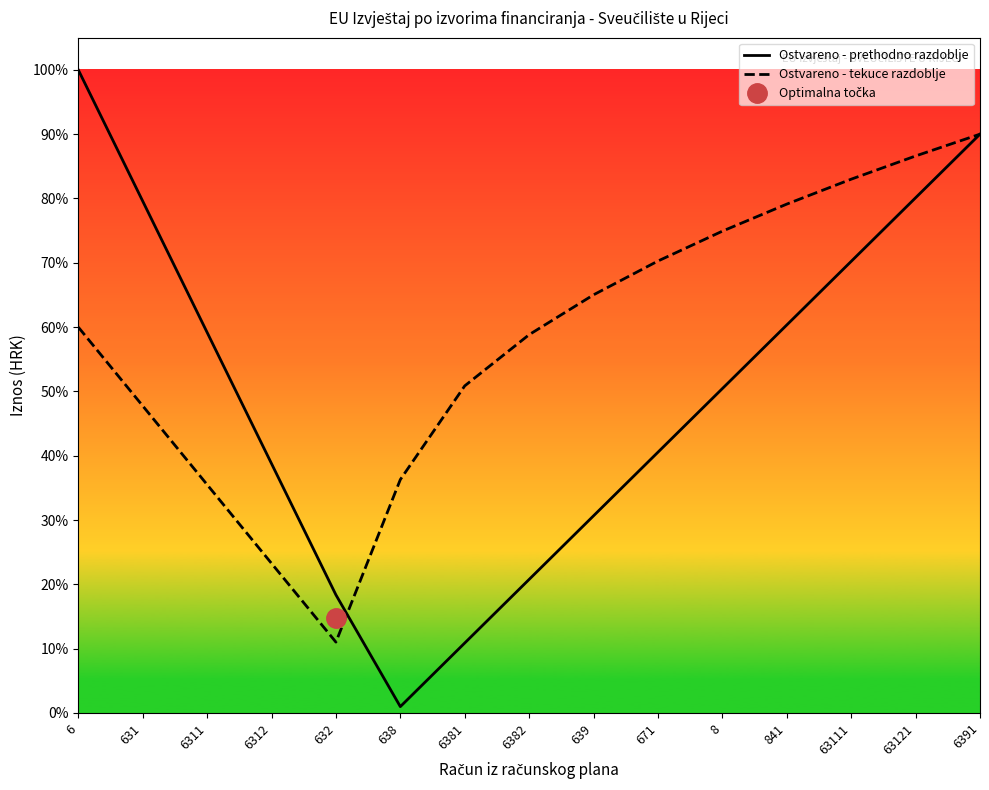

True or false: Ostvareno - prethodno razdoblje has more than 1 points higher than both neighbors.

False